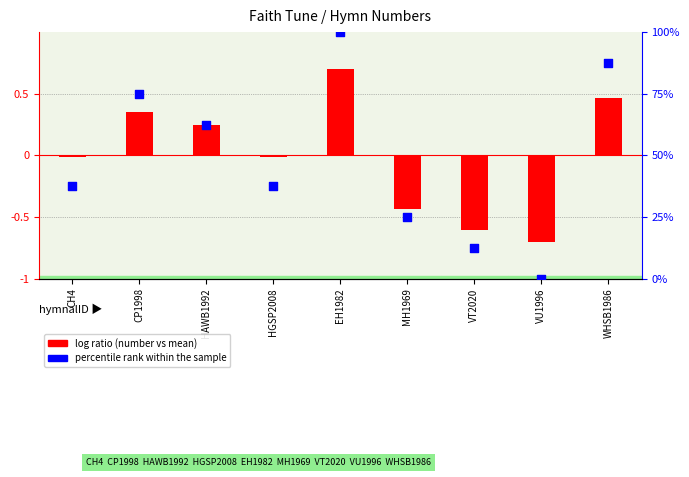

Is the value of log ratio at HGSP2008 greater than the value of percentile rank within the sample at HGSP2008?

No